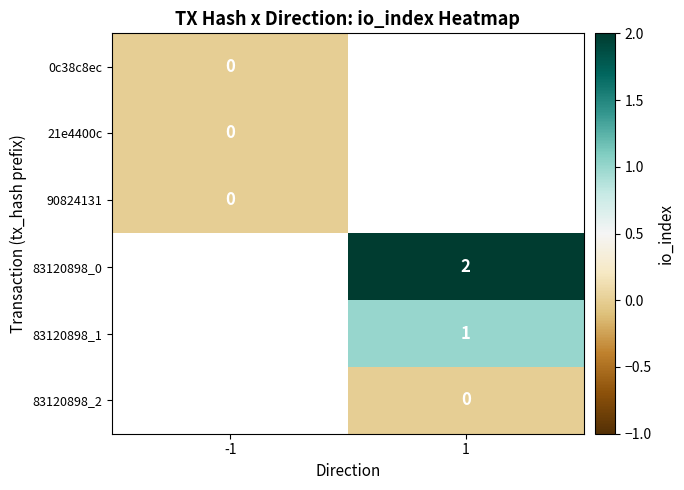

The value of 83120898_0 at 1 is 3. True or false?

False